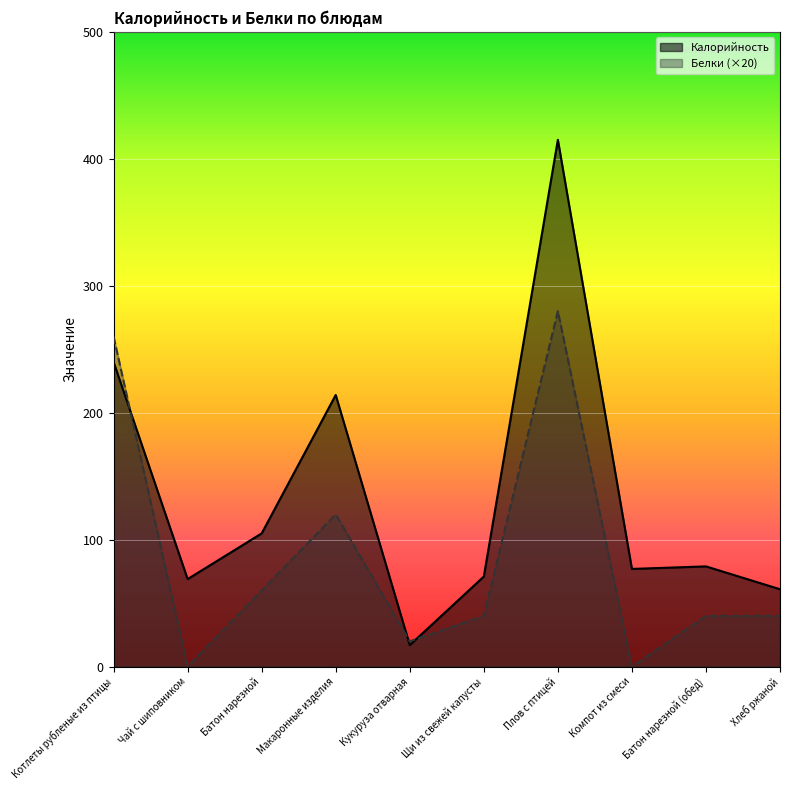

List the series in order of their peak value, highest first.

Калорийность, Белки (×20)